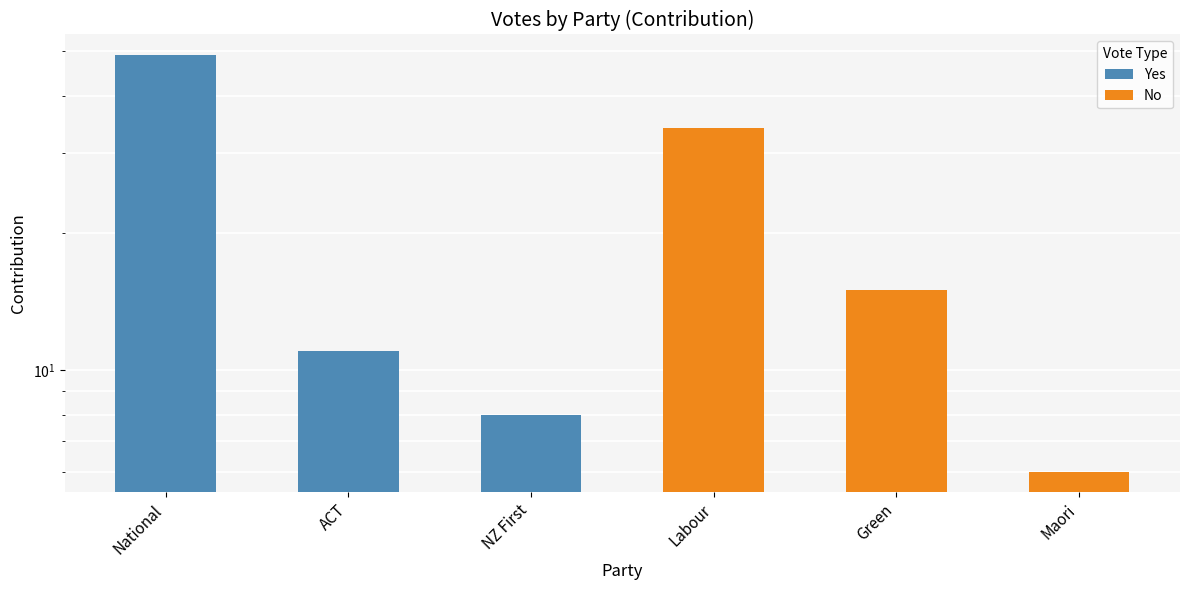

Is the value of Yes at ACT greater than the value of No at Maori?

Yes